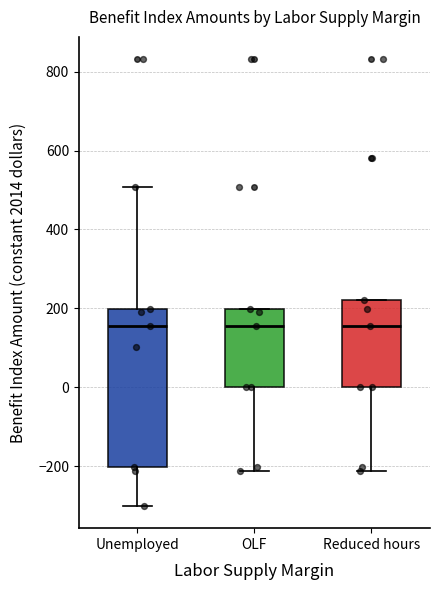

Reading left to right, transcribe this box plot: for each box, give where its median line is, the range the box spans, and where its two whiskers end, as read against the y-axis. The values are not printed on the chart, so give them approximately, as read against the axis.

Unemployed: median 160, box -200 to 200, whiskers -300 to 500
OLF: median 160, box 0 to 200, whiskers -220 to 200
Reduced hours: median 160, box 0 to 220, whiskers -220 to 220